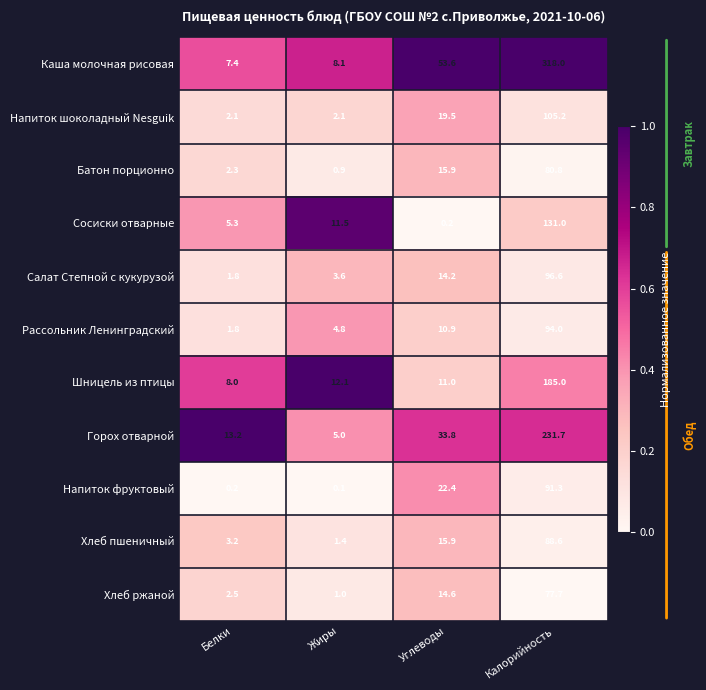

List the series in order of their peak value, highest first.

Каша молочная рисовая, Горох отварной, Шницель из птицы, Сосиски отварные, Напиток шоколадный Nesguik, Салат Степной с кукурузой, Рассольник Ленинградский, Напиток фруктовый, Хлеб пшеничный, Батон порционно, Хлеб ржаной